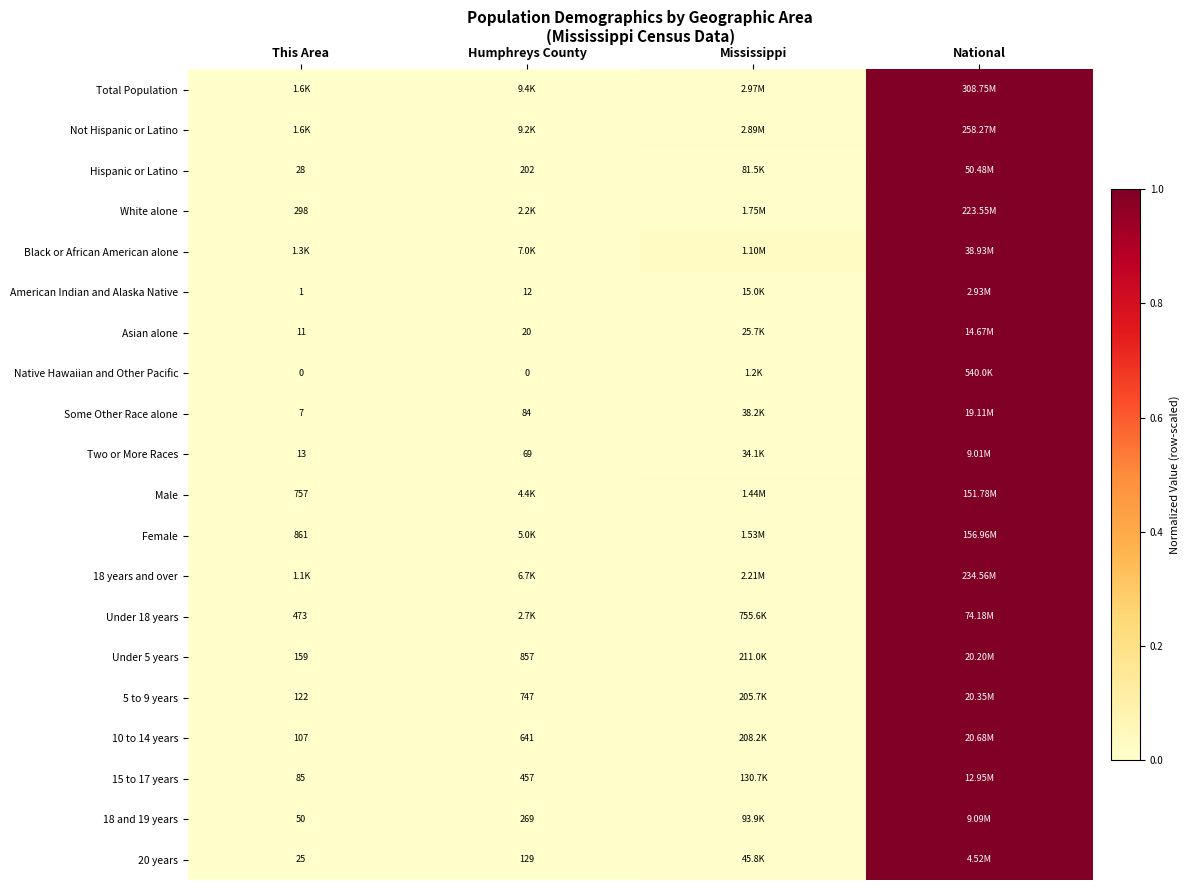

Count the number of data series in this chart.

20